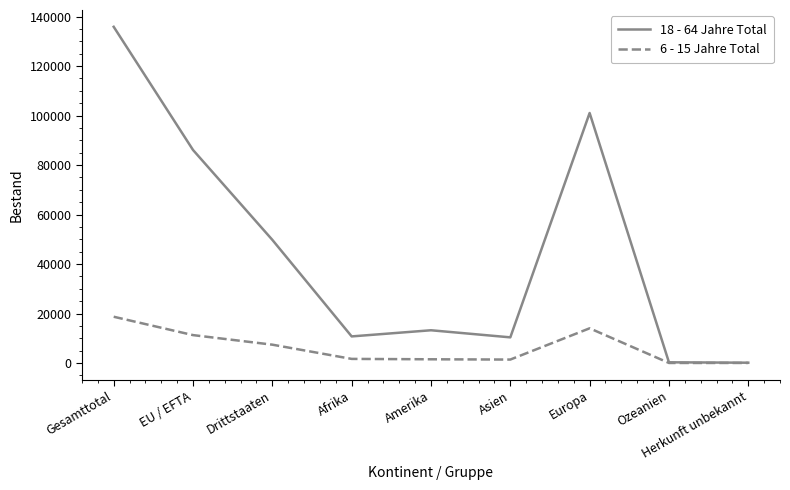

At which label does 18 - 64 Jahre Total first exceed 13249?

Gesamttotal